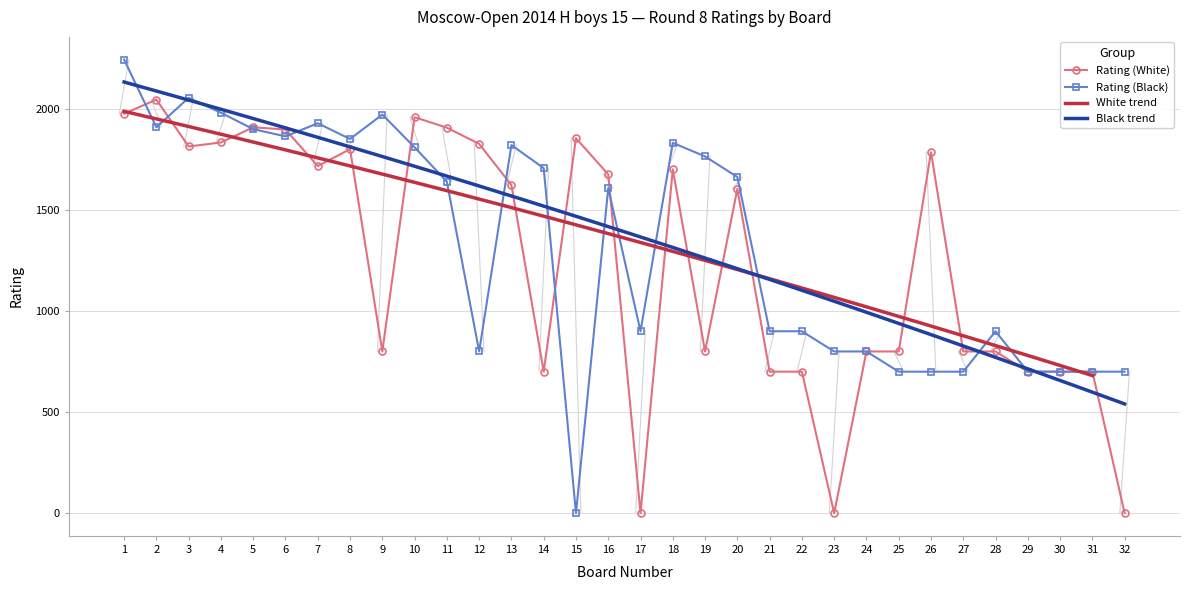

Where is Rating (White) nearest to the value 1023?

9